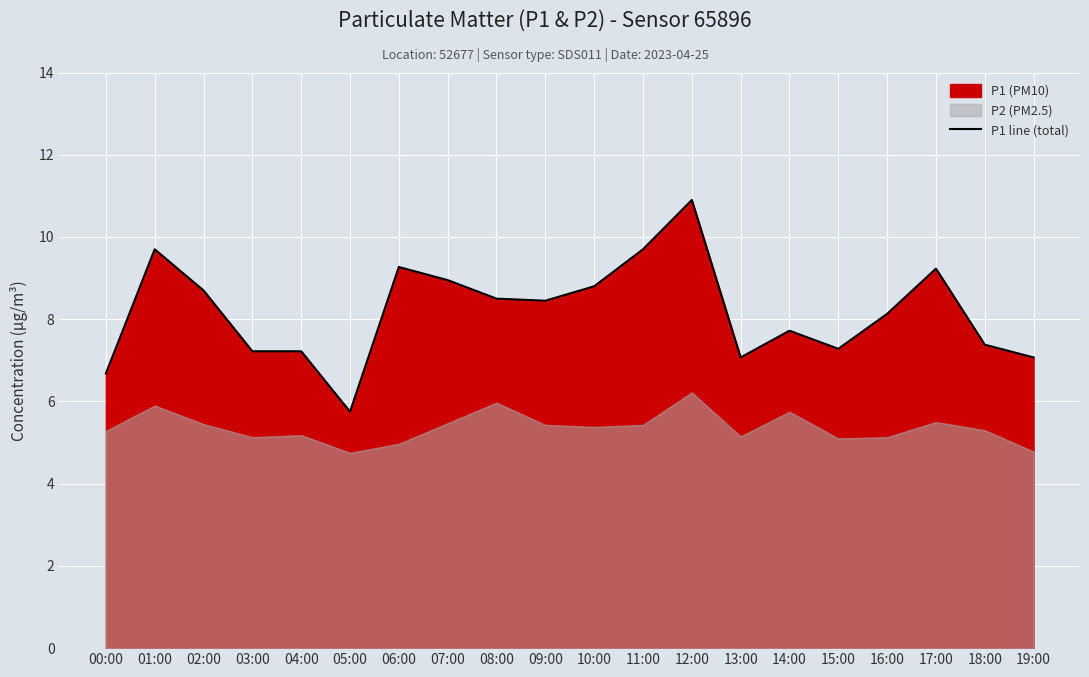

Between 15:00 and 17:00, which is larger?

17:00